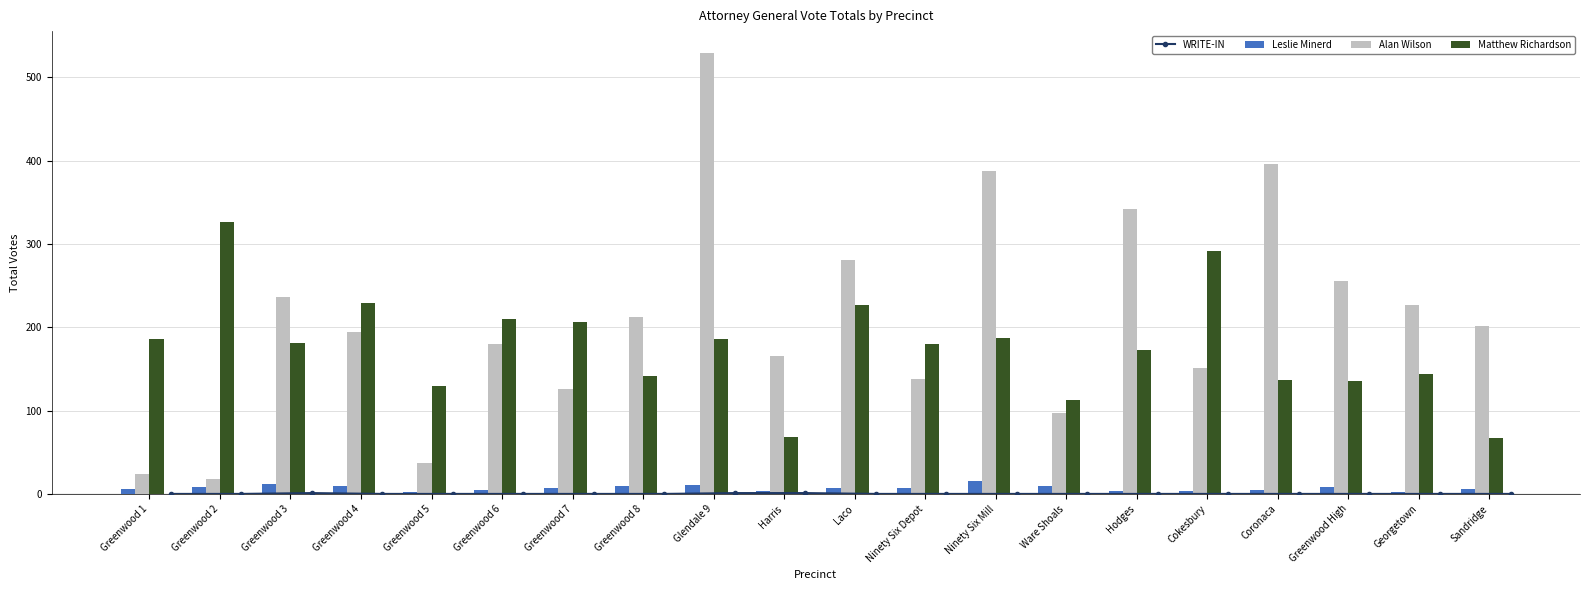

Read the Leslie Minerd value at Greenwood 4.

10